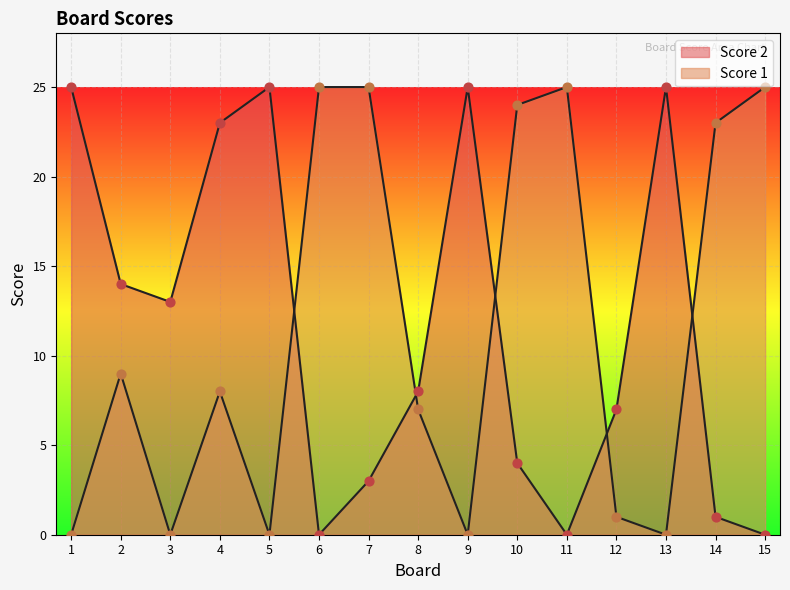

What is the total value across all series at 14?

24